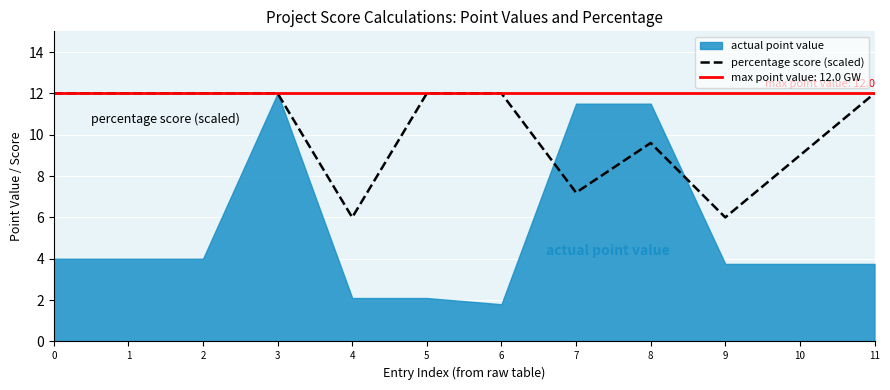

Reading right to left, what are all the values shown in this chart?

11=12.0	10=9.0	9=6.0	8=9.6	7=7.2	6=12.0	5=12.0	4=6.0	3=12.0	2=12.0	1=12.0	0=12.0